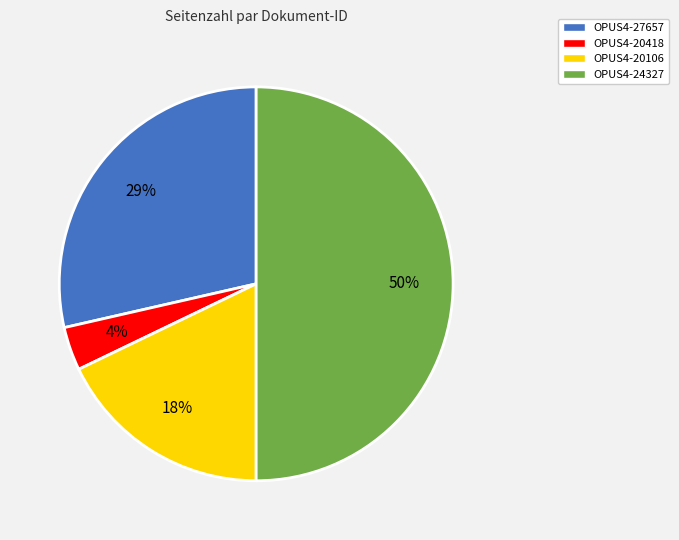

Which slice is the smallest?

OPUS4-20418